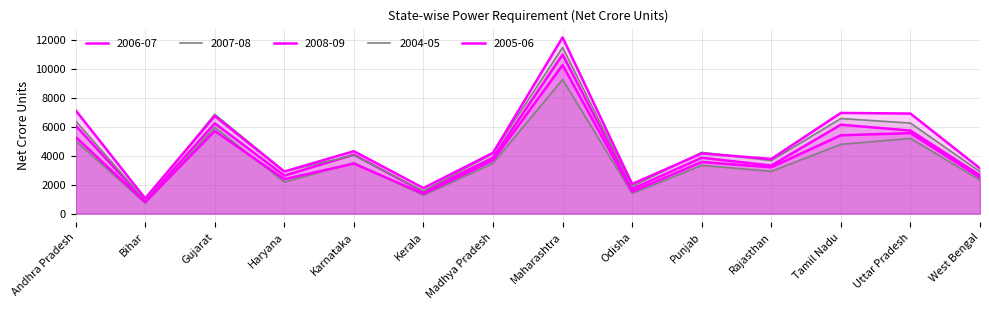

How many data points does each series have?

14